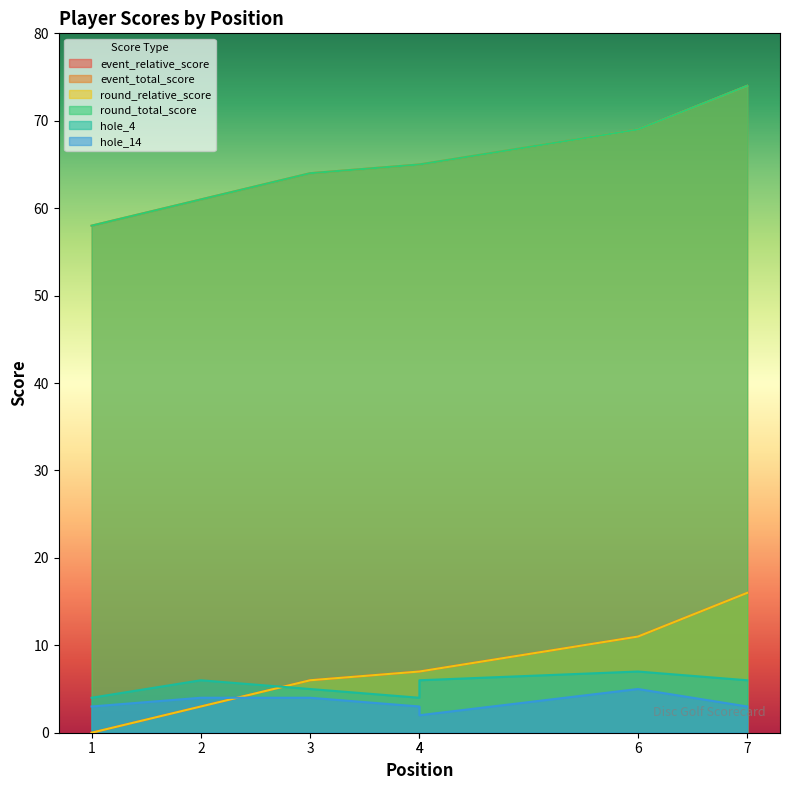

Rank the series at 4 from lowest to highest value.

hole_14, hole_4, event_relative_score, round_relative_score, event_total_score, round_total_score